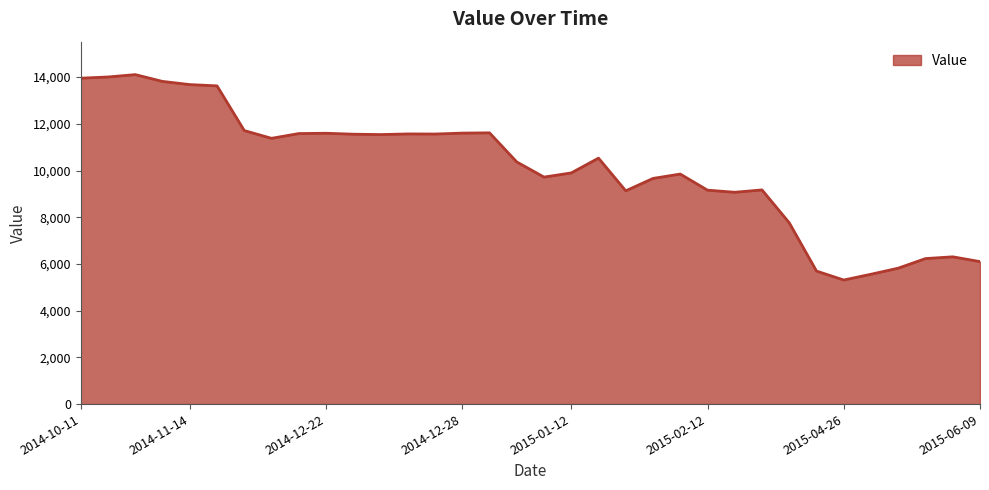

What is the maximum value shown in the chart?

14108